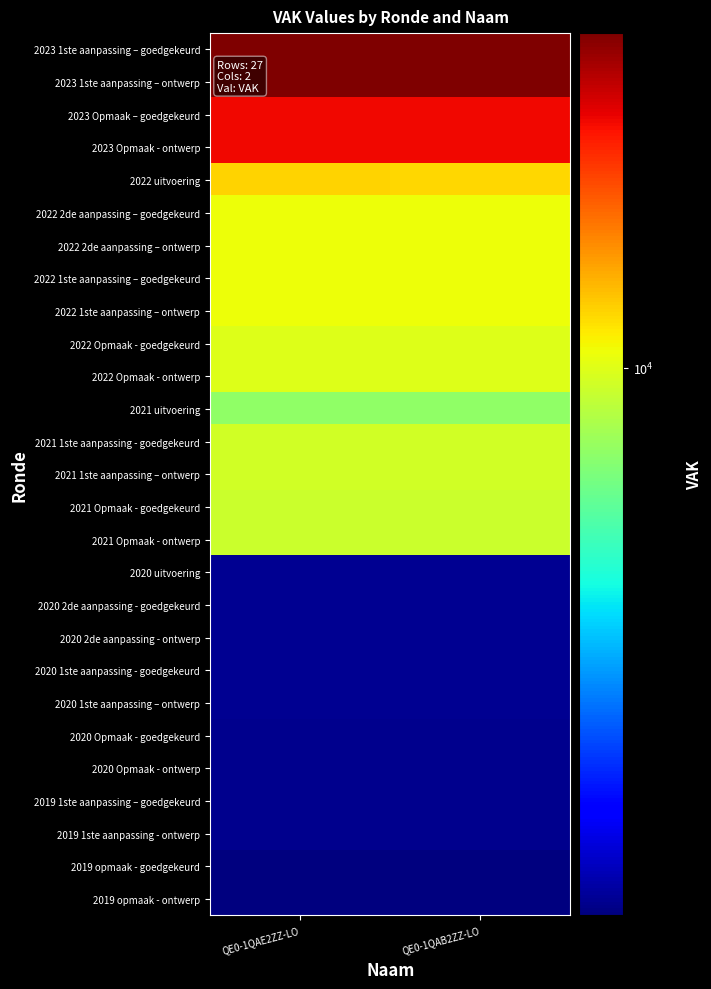

Rank the series by their maximum value, from lowest to highest.

2019 opmaak - goedgekeurd, 2019 opmaak - ontwerp, 2020 Opmaak - goedgekeurd, 2020 Opmaak - ontwerp, 2019 1ste aanpassing – goedgekeurd, 2019 1ste aanpassing - ontwerp, 2020 uitvoering, 2020 2de aanpassing - goedgekeurd, 2020 2de aanpassing - ontwerp, 2020 1ste aanpassing - goedgekeurd, 2020 1ste aanpassing – ontwerp, 2021 uitvoering, 2021 Opmaak - goedgekeurd, 2021 Opmaak - ontwerp, 2021 1ste aanpassing - goedgekeurd, 2021 1ste aanpassing – ontwerp, 2022 Opmaak - goedgekeurd, 2022 Opmaak - ontwerp, 2022 2de aanpassing – goedgekeurd, 2022 2de aanpassing – ontwerp, 2022 1ste aanpassing – goedgekeurd, 2022 1ste aanpassing – ontwerp, 2022 uitvoering, 2023 Opmaak – goedgekeurd, 2023 Opmaak - ontwerp, 2023 1ste aanpassing – goedgekeurd, 2023 1ste aanpassing – ontwerp